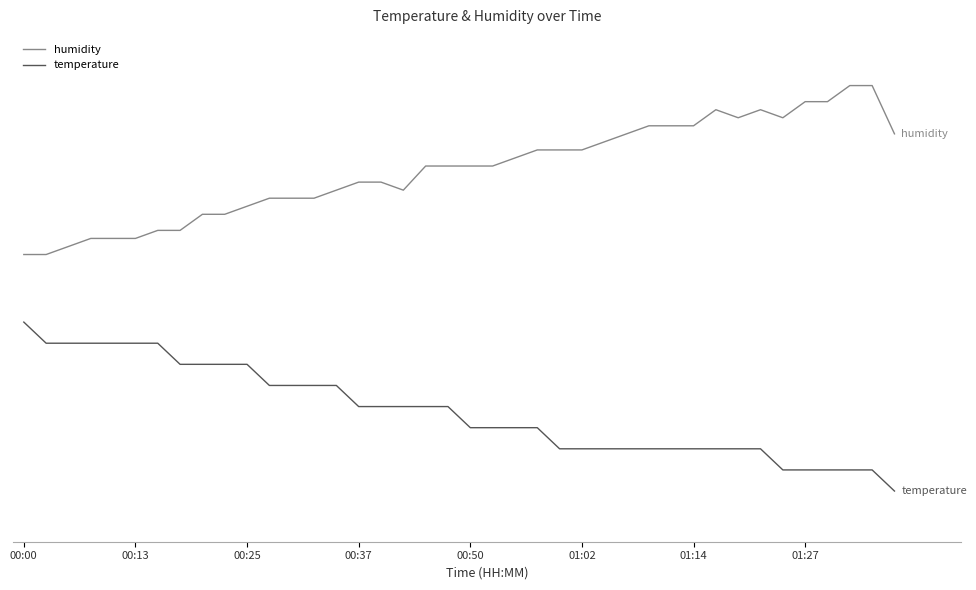

Which series has the largest total across all categories?

humidity